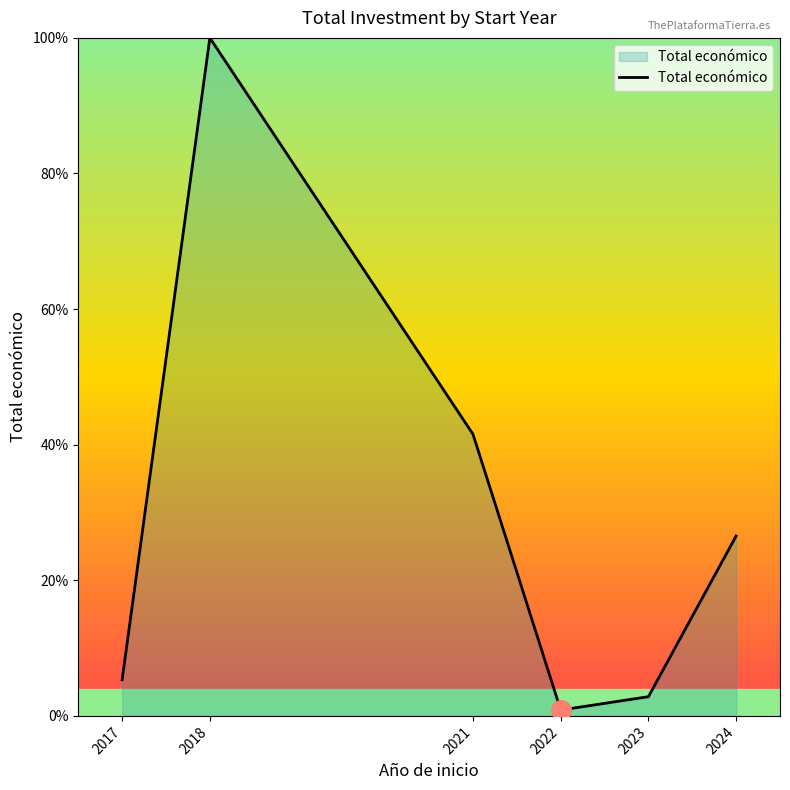

What is the change in value from 2017 to 2023?

-2.5